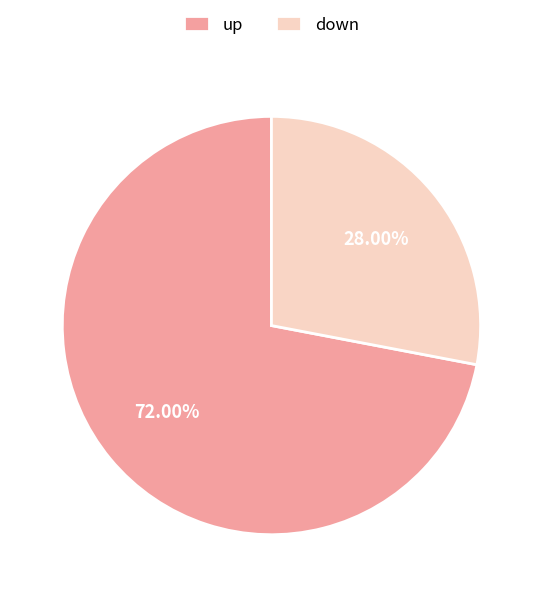

To the nearest percent, what portion does up represent?

72%